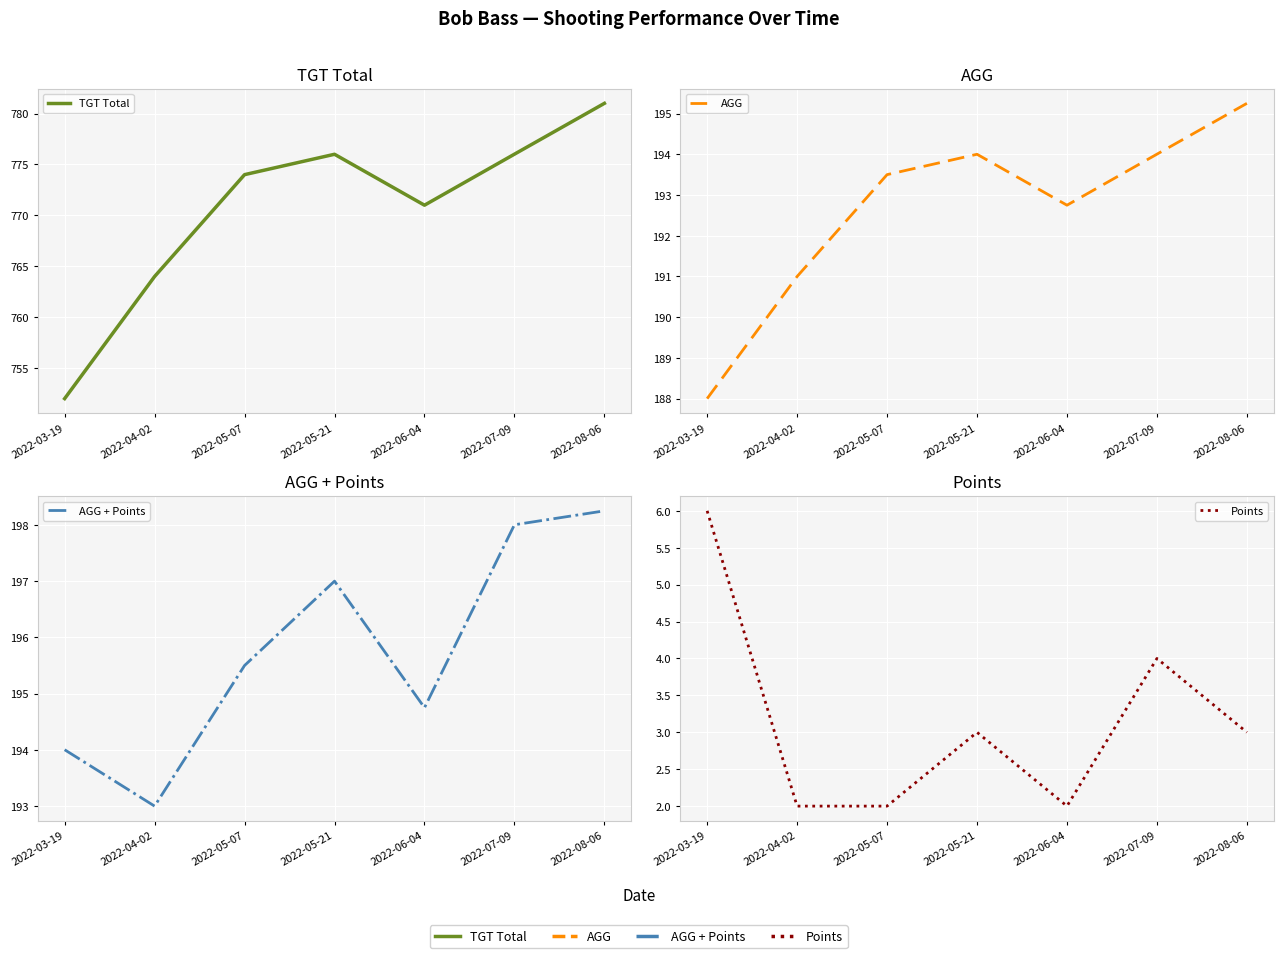

Where is the first local minimum for TGT Total?

2022-06-04